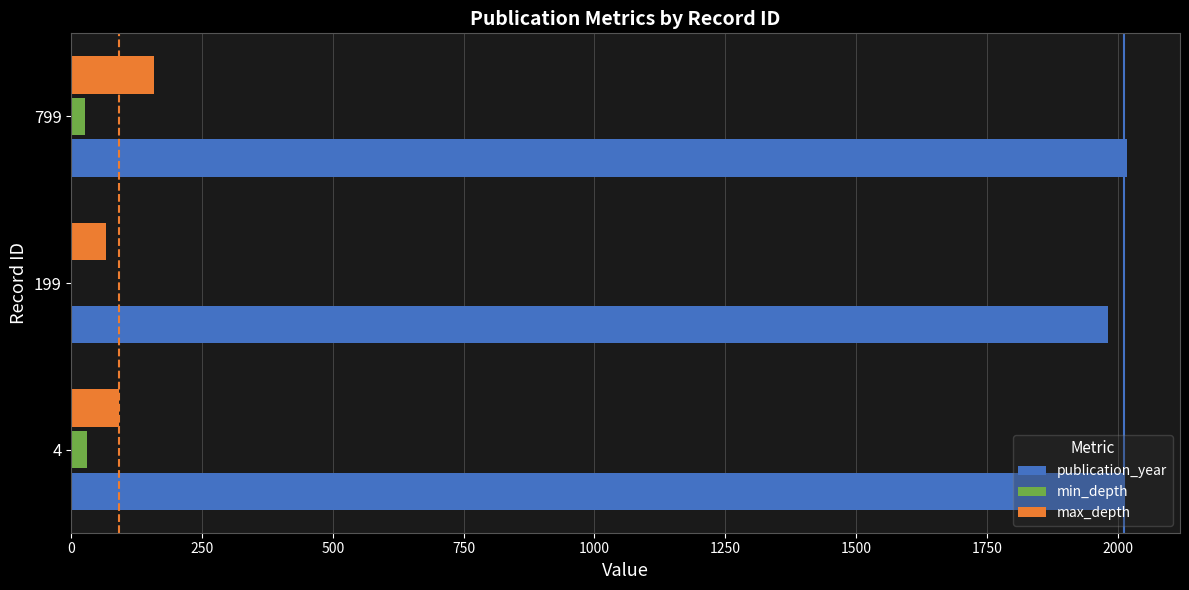

Count the number of data series in this chart.

3